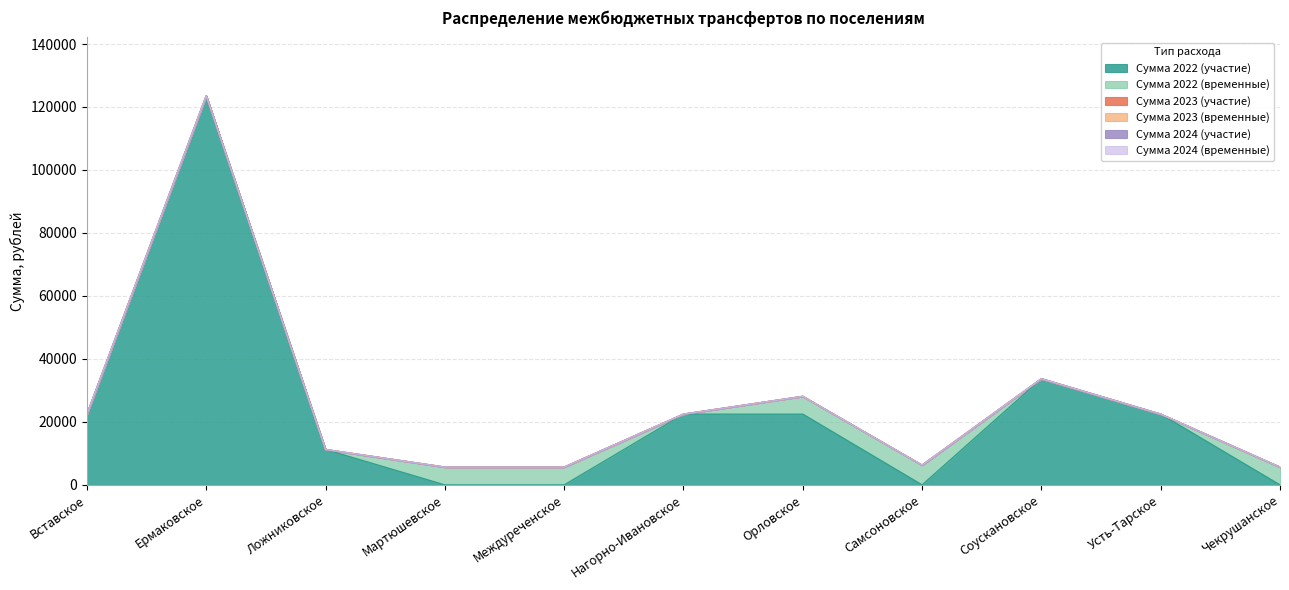

Reading right to left, list all the values displayed in this chart.

Сумма 2022 (участие): Чекрушанское=0.0	Усть-Тарское=22465.7	Соускановское=33698.6	Самсоновское=0.0	Орловское=22465.7	Нагорно-Ивановское=22465.7	Междуреченское=0.0	Мартюшевское=0.0	Ложниковское=11232.9	Ермаковское=123561.4	Вставское=22465.7
Сумма 2022 (временные): Чекрушанское=5647.4	Усть-Тарское=0.0	Соускановское=0.0	Самсоновское=6278.9	Орловское=5647.4	Нагорно-Ивановское=0.0	Междуреченское=5647.4	Мартюшевское=5647.4	Ложниковское=0.0	Ермаковское=0.0	Вставское=0.0
Сумма 2023 (участие): Чекрушанское=0.0	Усть-Тарское=0.0	Соускановское=0.0	Самсоновское=0.0	Орловское=0.0	Нагорно-Ивановское=0.0	Междуреченское=0.0	Мартюшевское=0.0	Ложниковское=0.0	Ермаковское=0.0	Вставское=0.0
Сумма 2023 (временные): Чекрушанское=0.0	Усть-Тарское=0.0	Соускановское=0.0	Самсоновское=0.0	Орловское=0.0	Нагорно-Ивановское=0.0	Междуреченское=0.0	Мартюшевское=0.0	Ложниковское=0.0	Ермаковское=0.0	Вставское=0.0
Сумма 2024 (участие): Чекрушанское=0.0	Усть-Тарское=0.0	Соускановское=0.0	Самсоновское=0.0	Орловское=0.0	Нагорно-Ивановское=0.0	Междуреченское=0.0	Мартюшевское=0.0	Ложниковское=0.0	Ермаковское=0.0	Вставское=0.0
Сумма 2024 (временные): Чекрушанское=0.0	Усть-Тарское=0.0	Соускановское=0.0	Самсоновское=0.0	Орловское=0.0	Нагорно-Ивановское=0.0	Междуреченское=0.0	Мартюшевское=0.0	Ложниковское=0.0	Ермаковское=0.0	Вставское=0.0